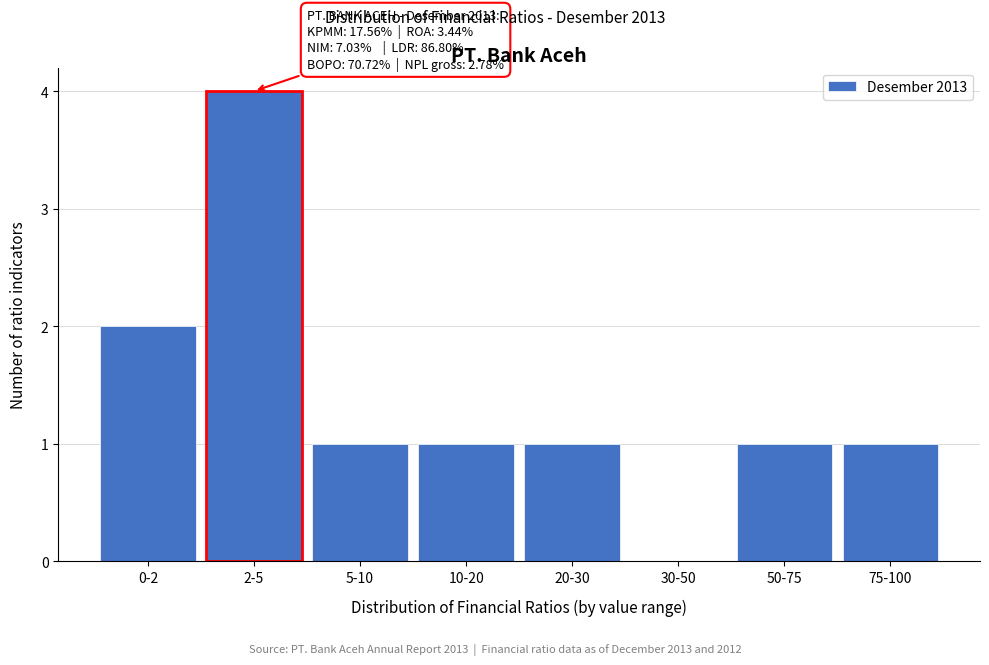

Reading right to left, what are all the values shown in this chart?

75-100=1	50-75=1	30-50=0	20-30=1	10-20=1	5-10=1	2-5=4	0-2=2